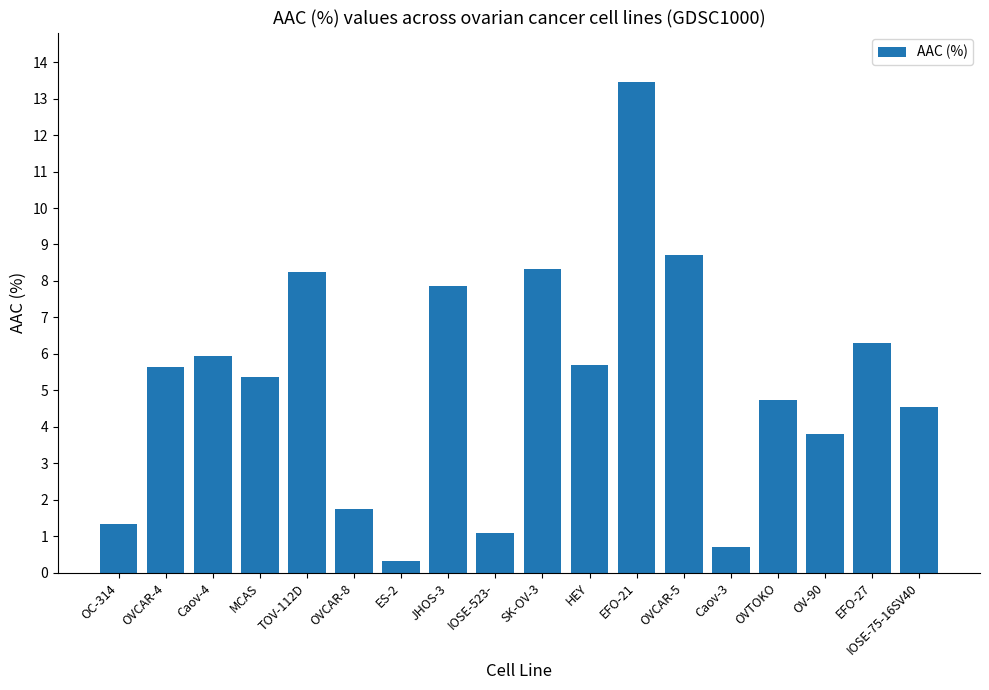

At which label does the data first exceed 5?

OVCAR-4